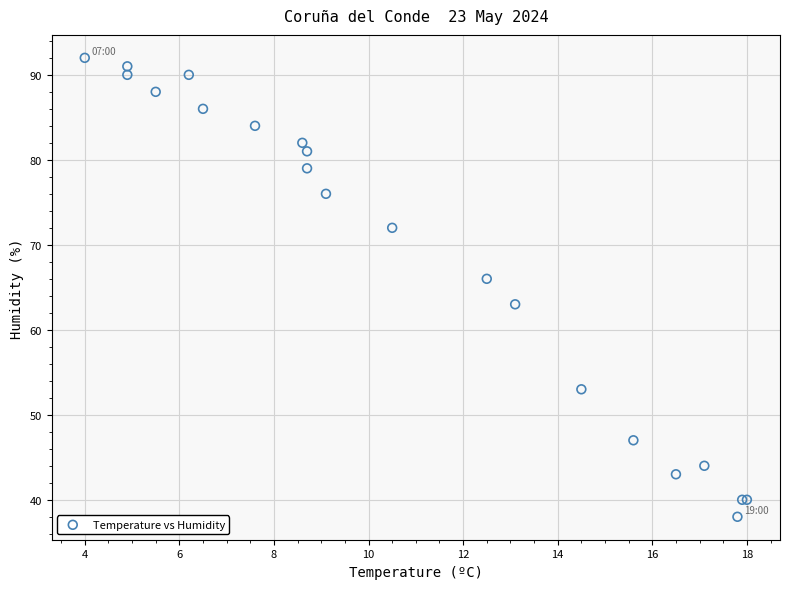

What Y value in the scatter plot is closest to 65?

66